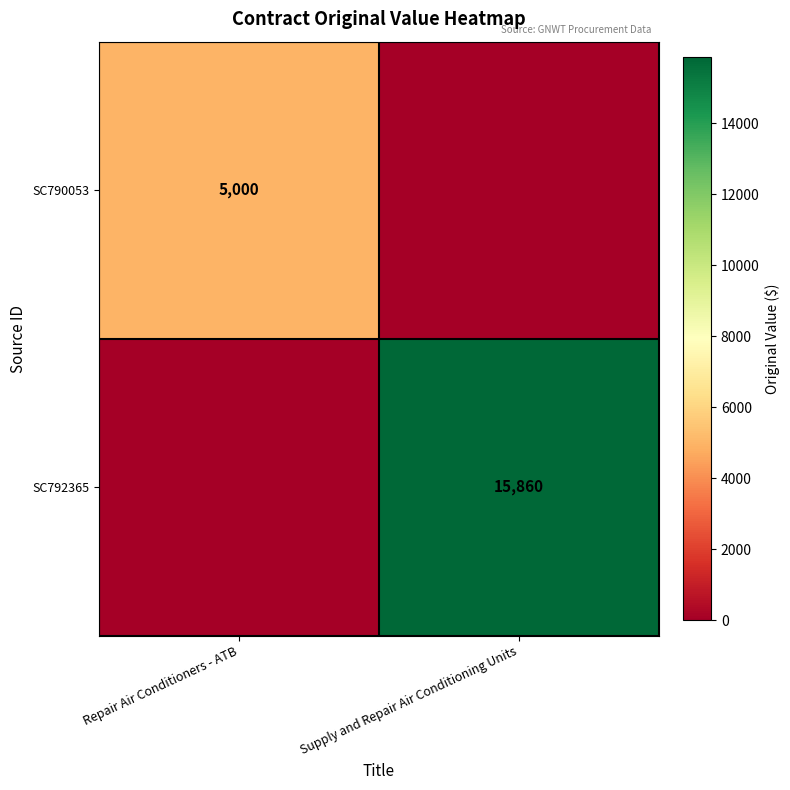

What is the total value across all series at Supply and Repair Air Conditioning Units?

15860